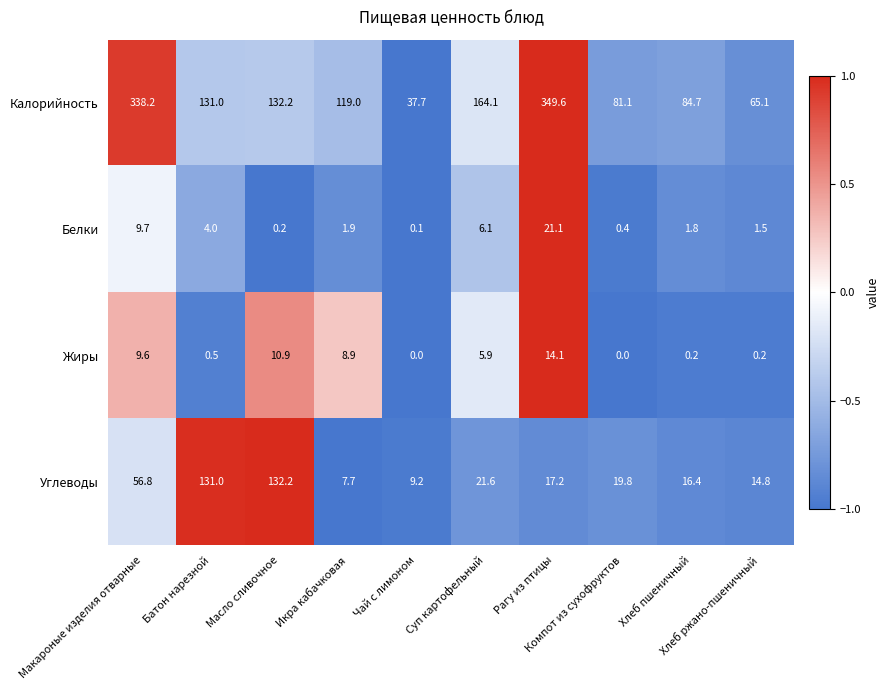

Rank the series by their maximum value, from highest to lowest.

Калорийность, Углеводы, Белки, Жиры